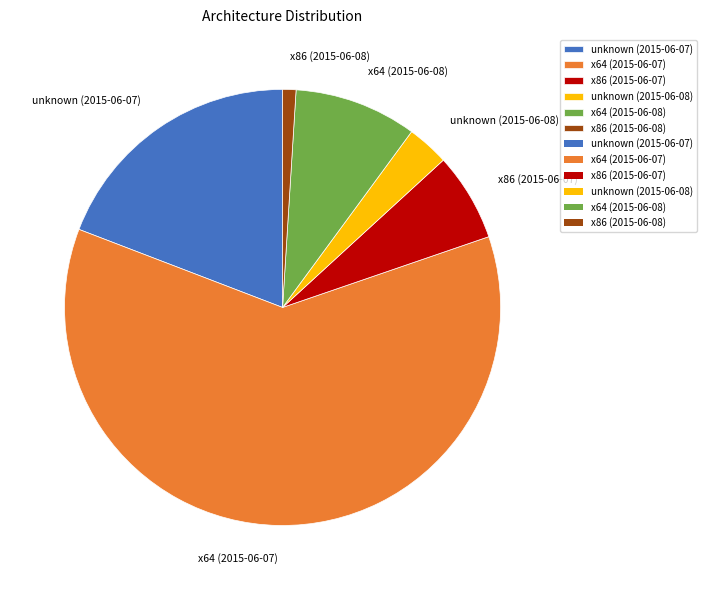

Does any single category account for the majority?

Yes